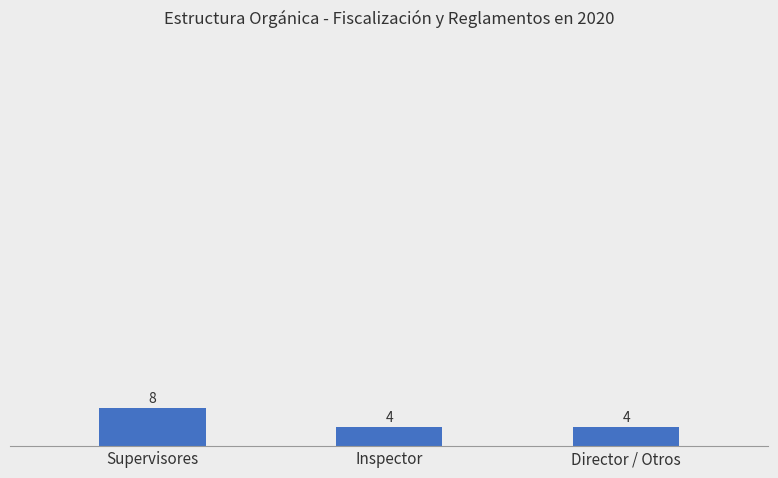

Reading left to right, list all the values displayed in this chart.

8	4	4